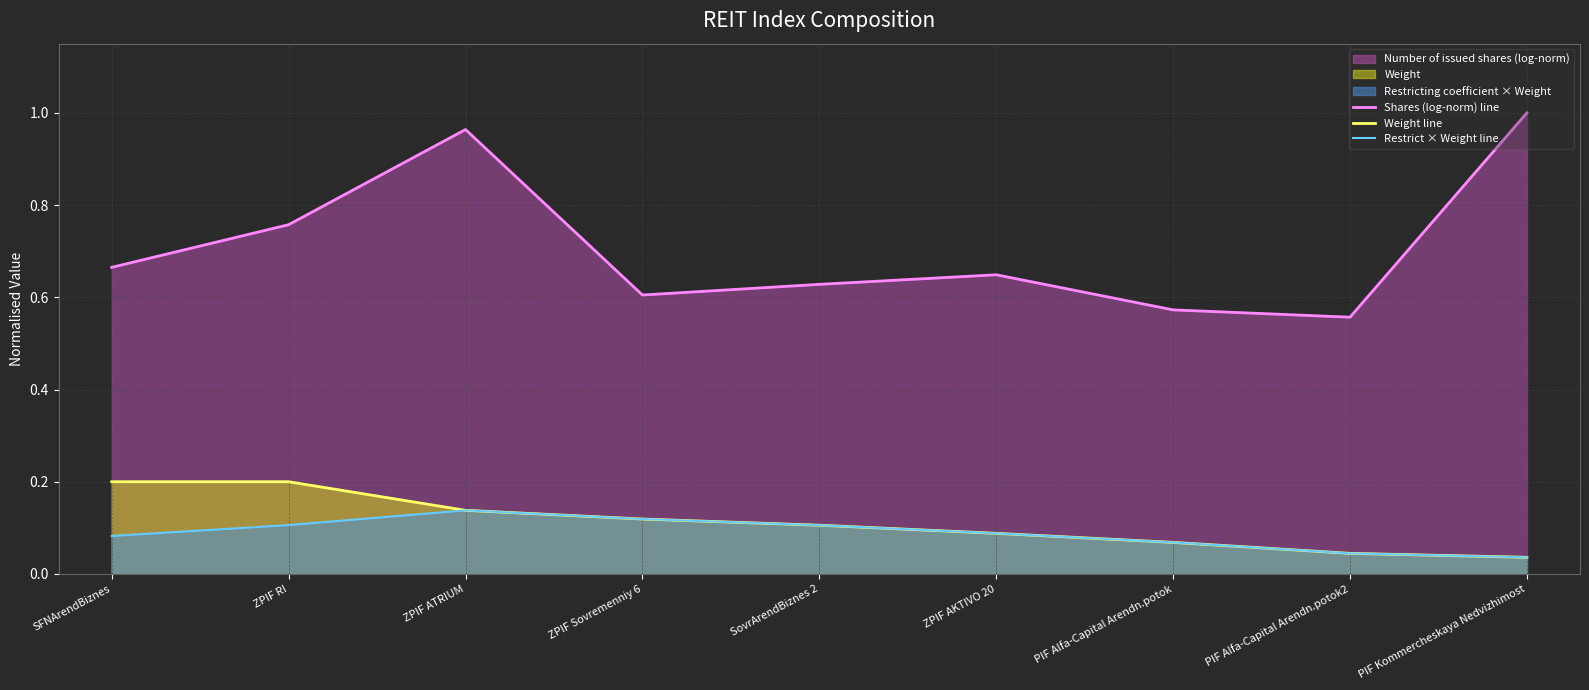

Is it true that Restrict × Weight line equals 0.1 at PIF Alfa-Capital Arendn.potok?

True